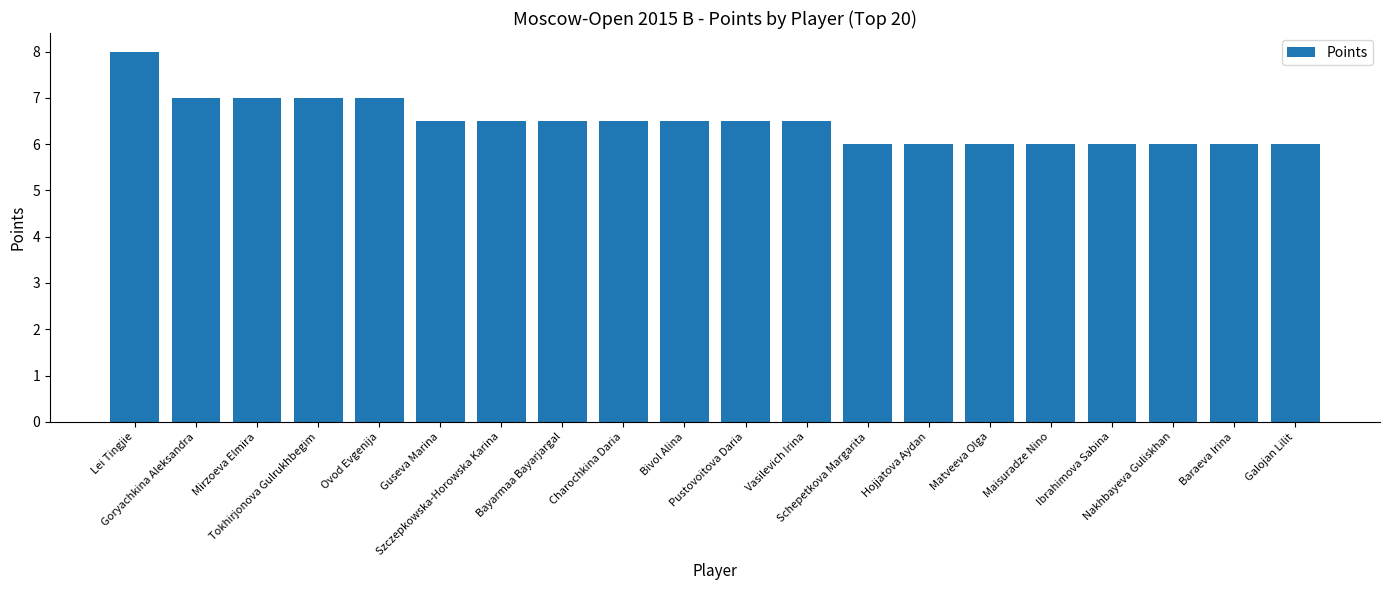

Reading left to right, list all the values displayed in this chart.

8.0	7.0	7.0	7.0	7.0	6.5	6.5	6.5	6.5	6.5	6.5	6.5	6.0	6.0	6.0	6.0	6.0	6.0	6.0	6.0